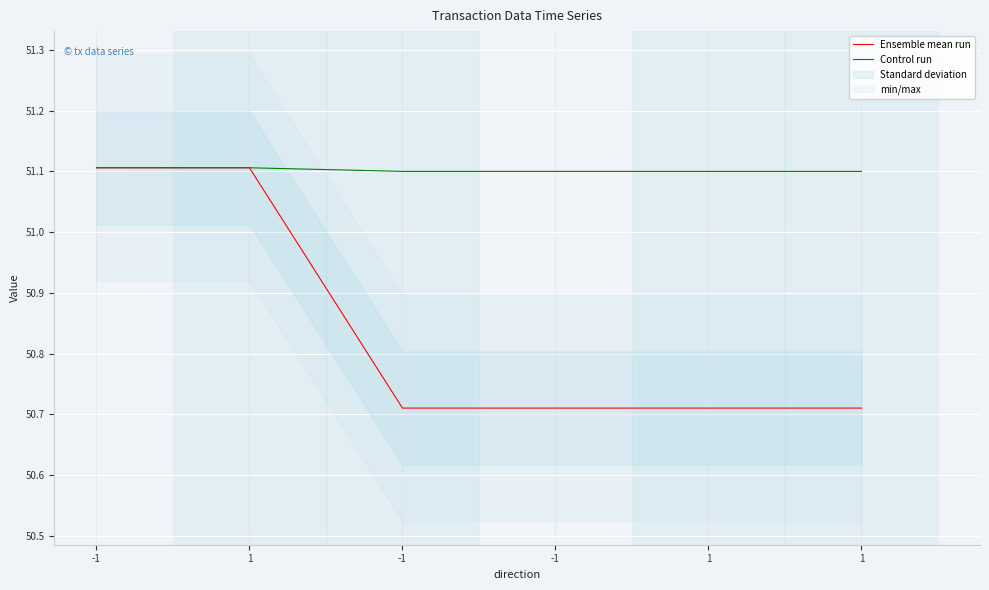

Is the value of Control run at 1 greater than the value of Ensemble mean run at 1?

No